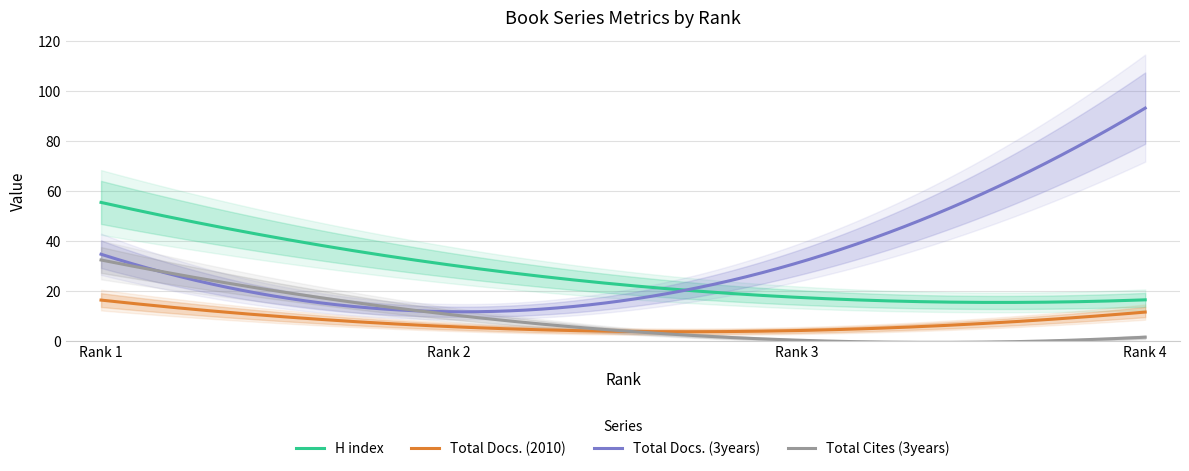

What is the maximum value for Total Docs. (2010)?

16.4